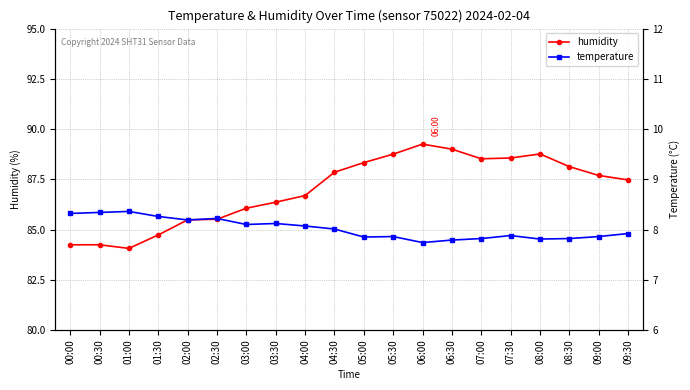

Reading left to right, transcribe all the data shown in this chart.

humidity: 00:00=84.2	00:30=84.2	01:00=84.1	01:30=84.7	02:00=85.5	02:30=85.5	03:00=86.1	03:30=86.4	04:00=86.7	04:30=87.8	05:00=88.3	05:30=88.8	06:00=89.2	06:30=89.0	07:00=88.5	07:30=88.6	08:00=88.8	08:30=88.1	09:00=87.7	09:30=87.5
temperature: 00:00=8.3	00:30=8.3	01:00=8.4	01:30=8.3	02:00=8.2	02:30=8.2	03:00=8.1	03:30=8.1	04:00=8.1	04:30=8.0	05:00=7.8	05:30=7.9	06:00=7.7	06:30=7.8	07:00=7.8	07:30=7.9	08:00=7.8	08:30=7.8	09:00=7.9	09:30=7.9